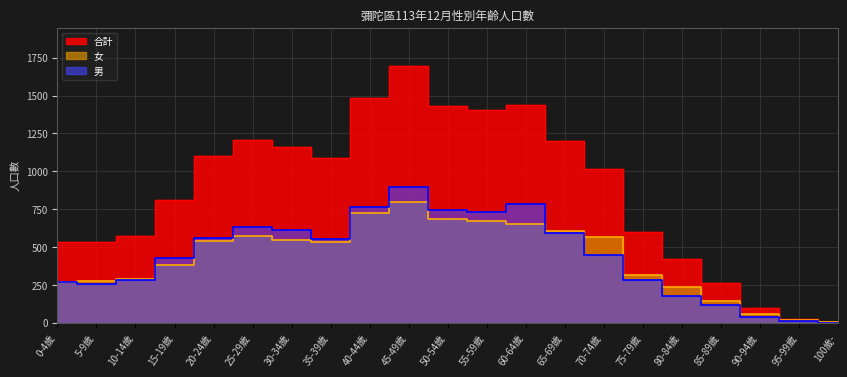

The 男 series shows 13 at 95-99歲. True or false?

False